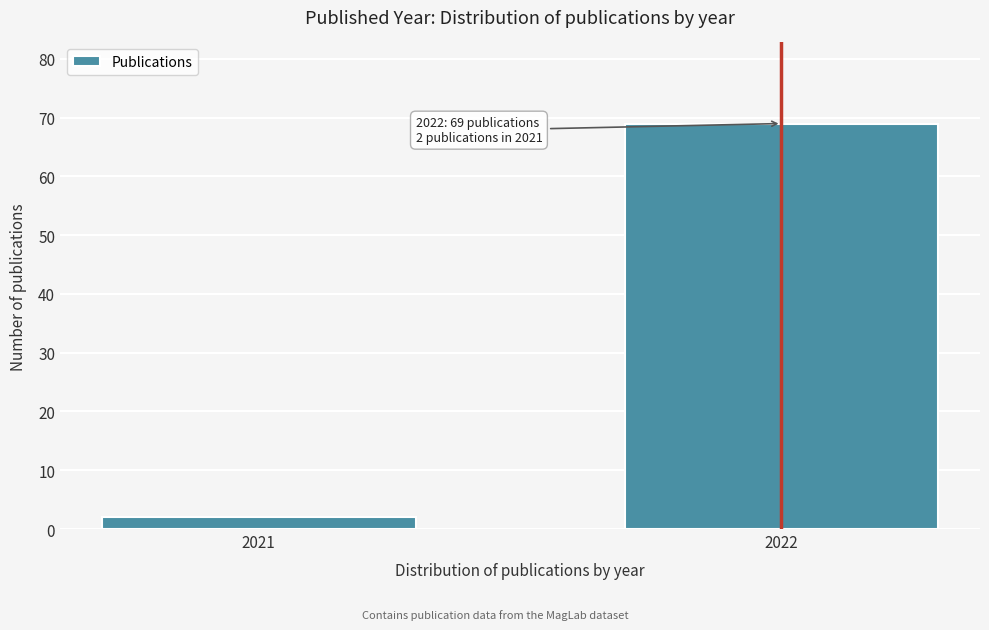

Reading left to right, what are all the values shown in this chart?

2021=2	2022=69